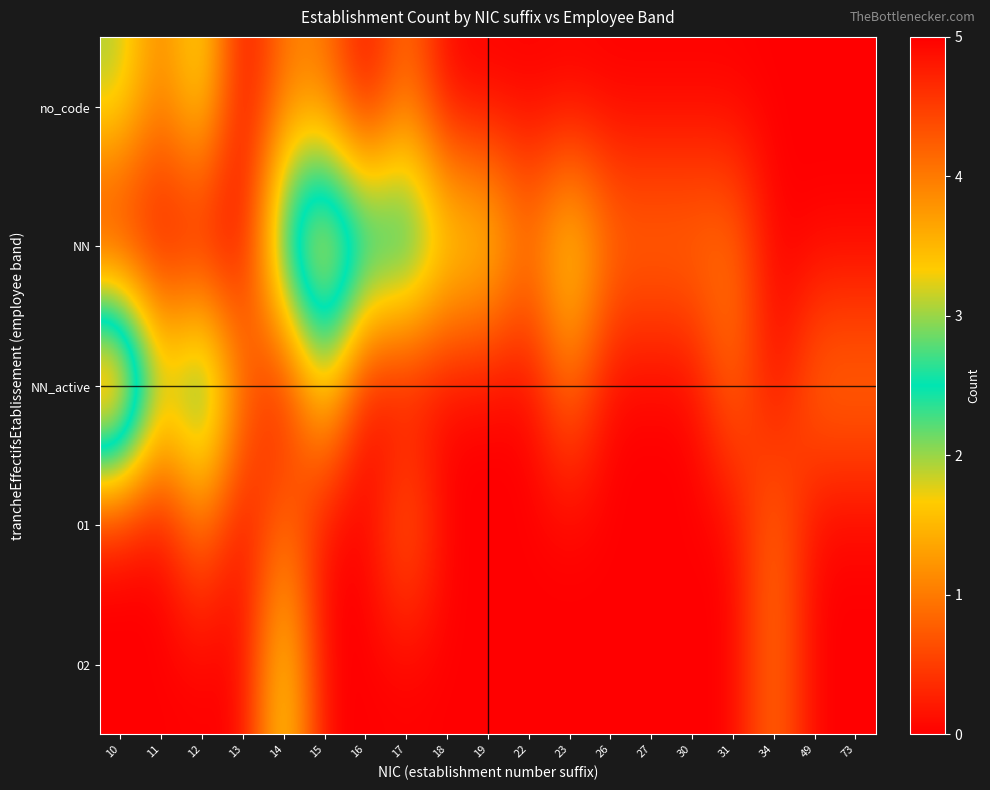

Between 18 and 49, which is larger?

18